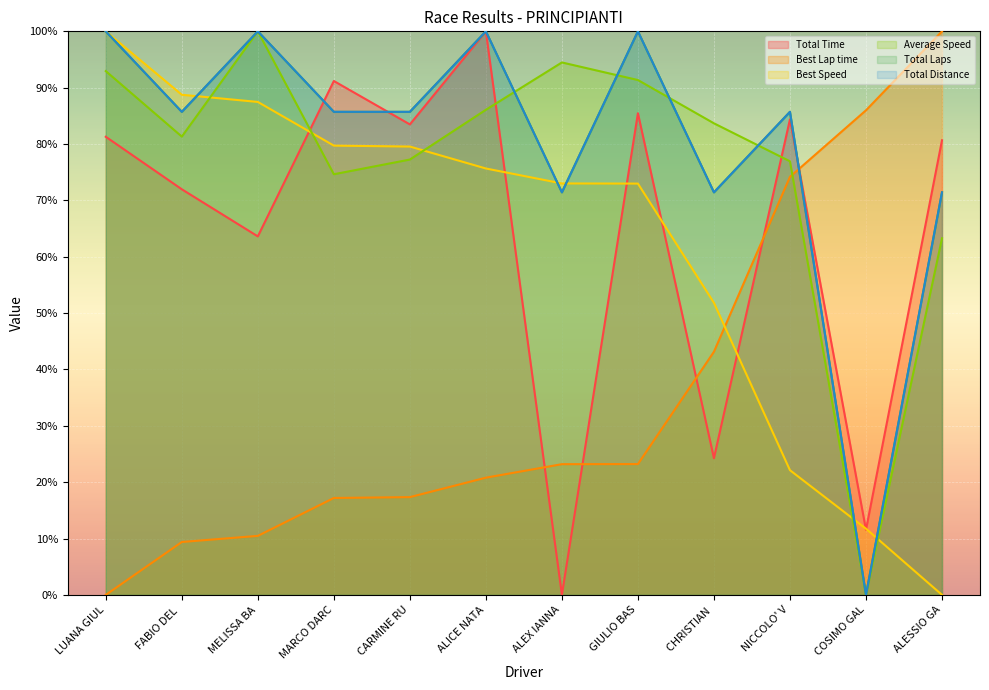

Does the chart display data point markers on the line(s)?

No